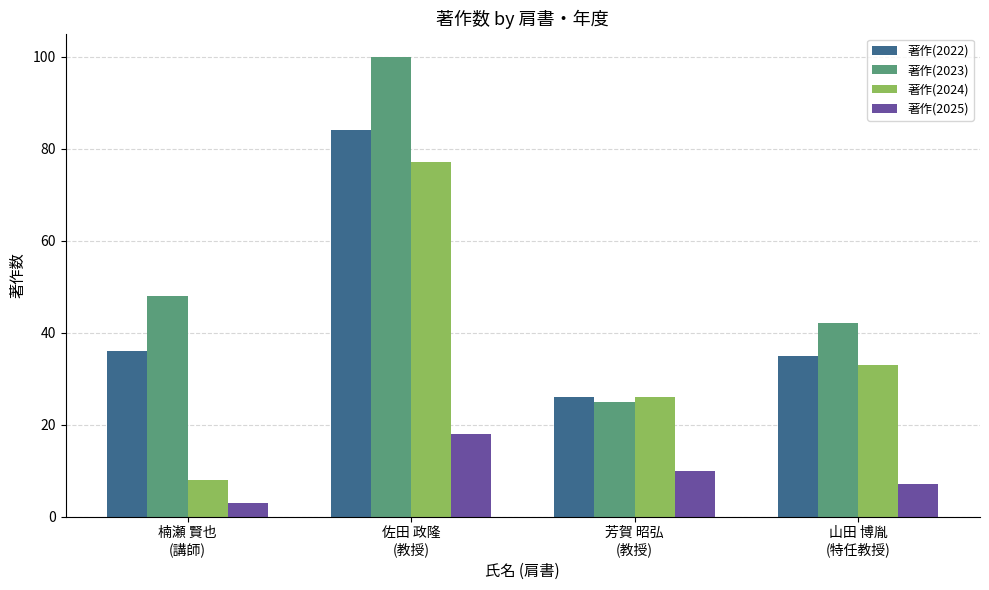

At which category is the sum across all series the highest?

佐田 政隆
(教授)